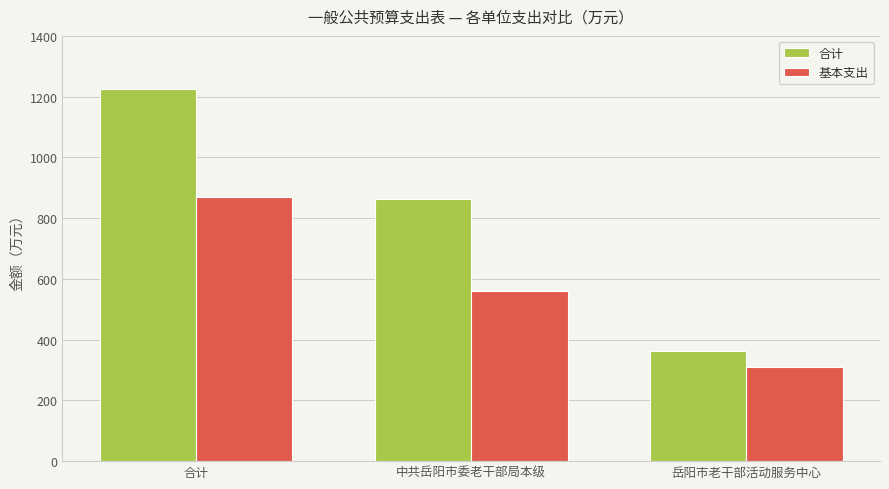

Reading left to right, what are all the values shown in this chart?

合计: 1225.5	863.9	361.6
基本支出: 871.1	561.5	309.6